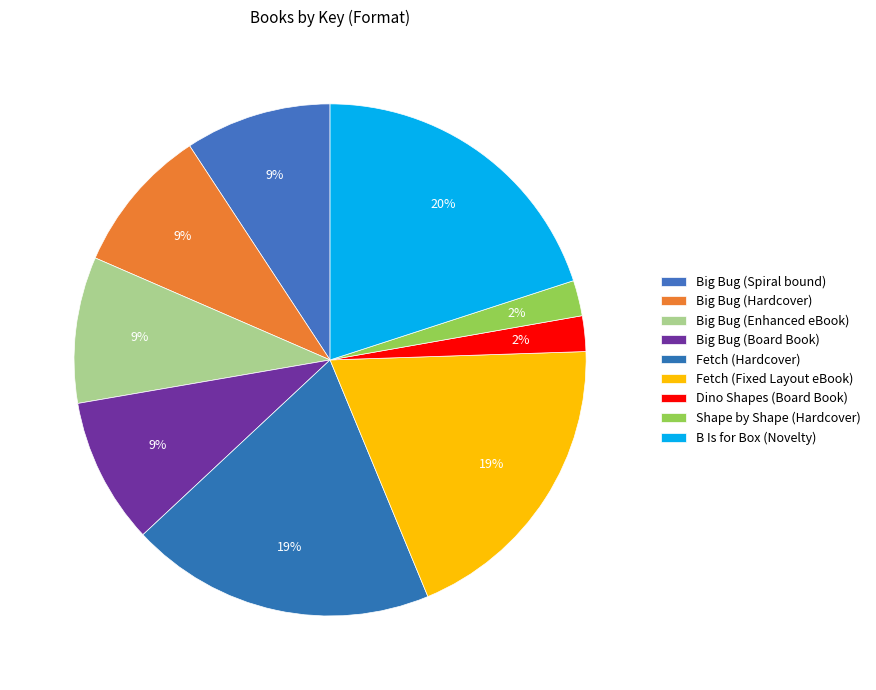

Does B Is for Box (Novelty) represent more than half of the total?

No